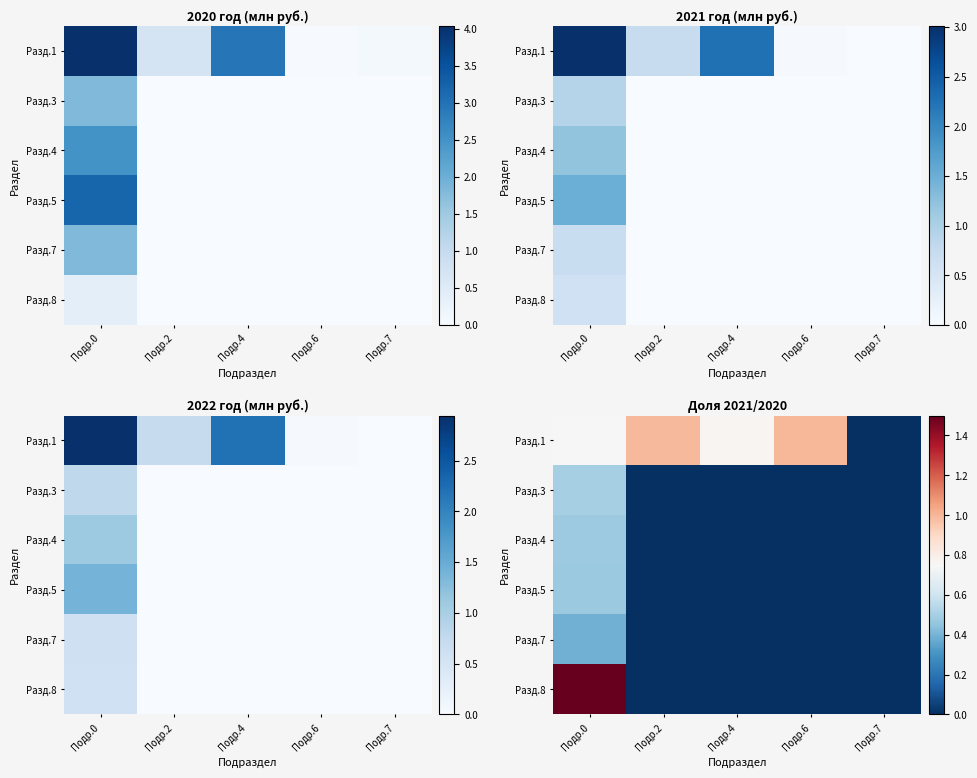

At which label is Разд.7 closest to 0?

Подр.2